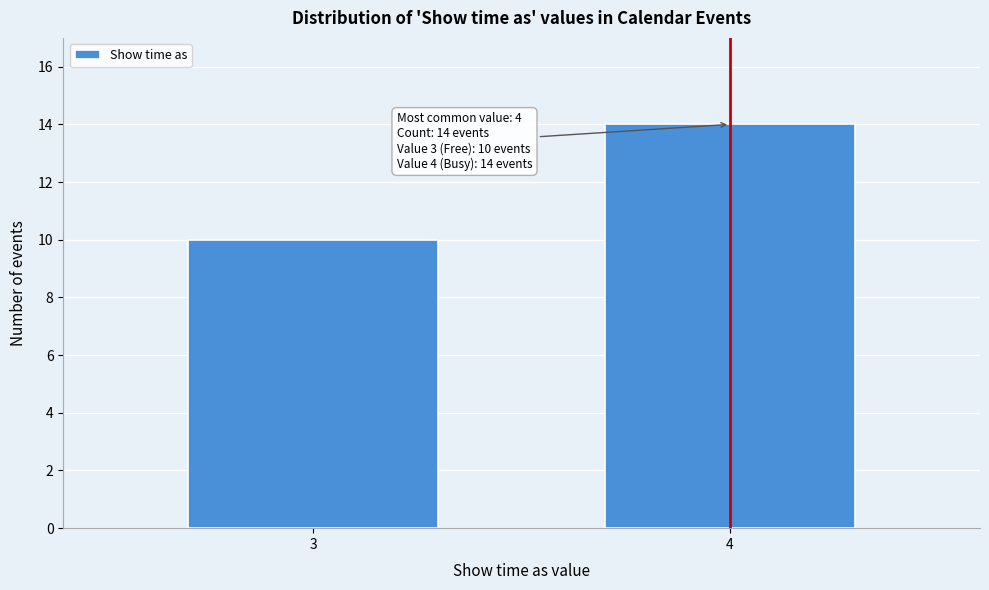

Reading left to right, extract all data points from this chart.

3=10	4=14